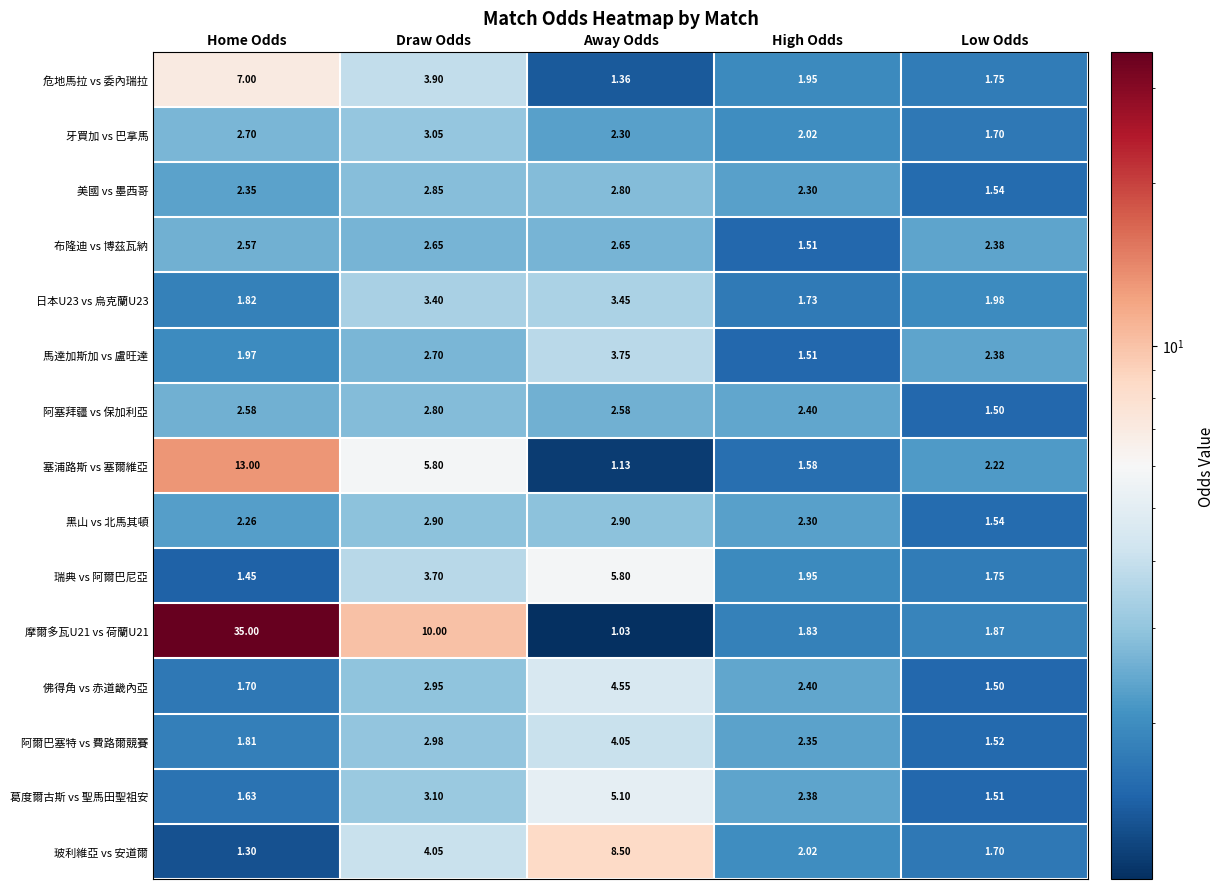

Where does the 塞浦路斯 vs 塞爾維亞 series first go above 2?

Home Odds